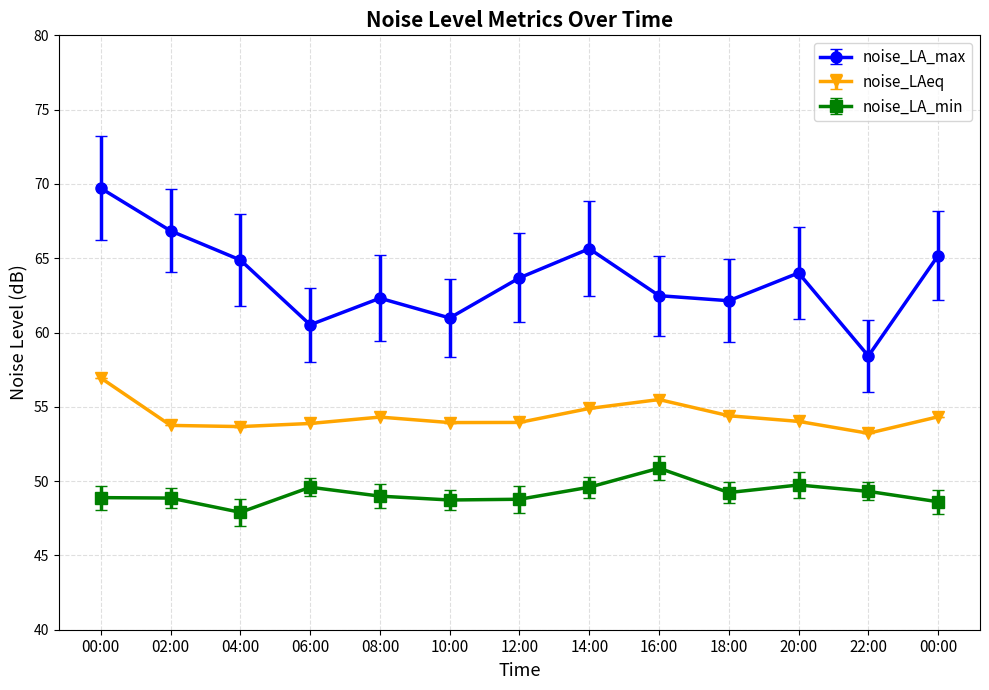

What is the label of the 9th point from the right?

08:00